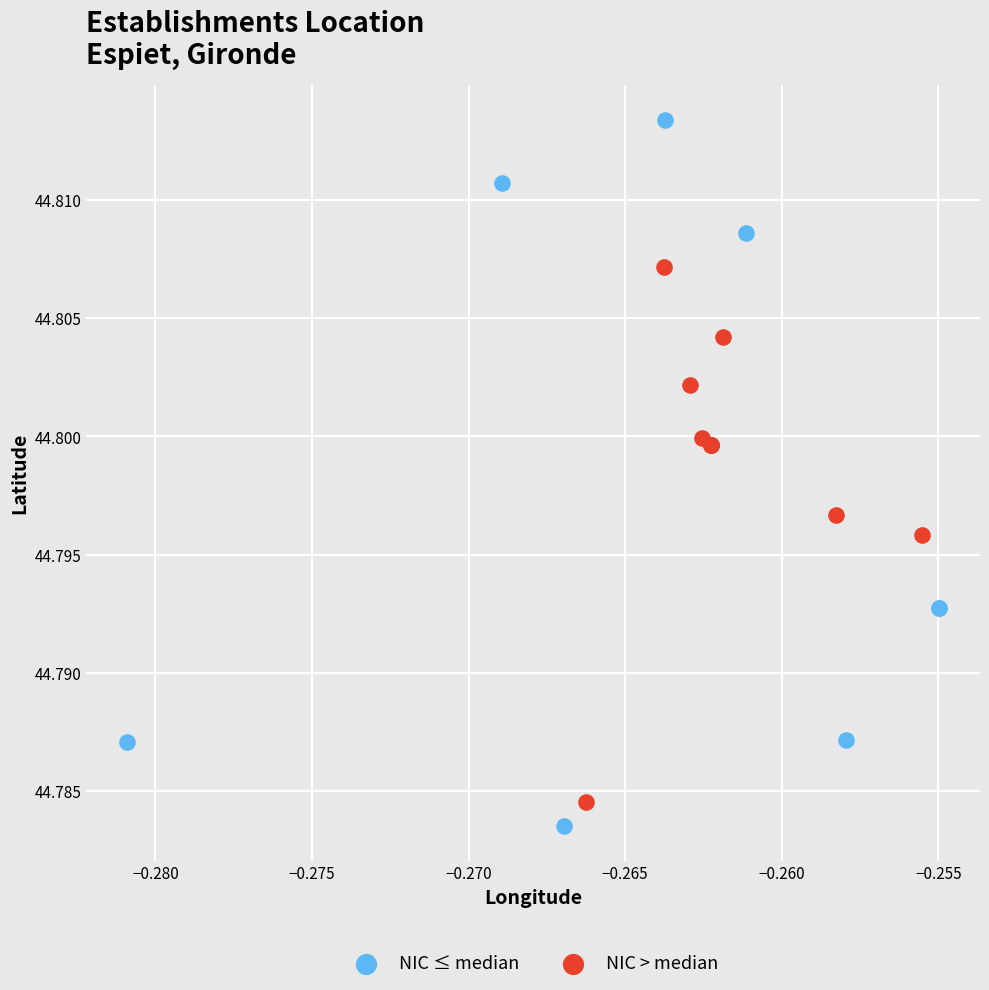

Which series reaches the maximum Y coordinate?

NIC ≤ median